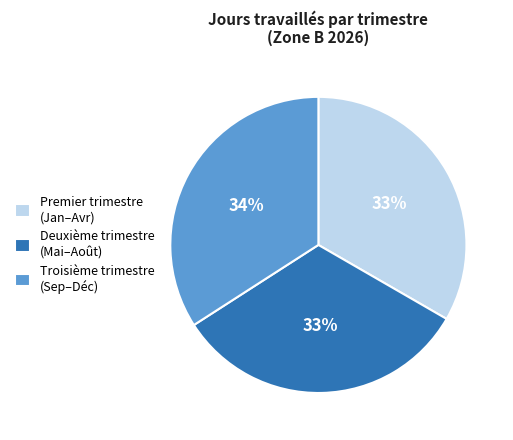

How many slices are in this pie chart?

3